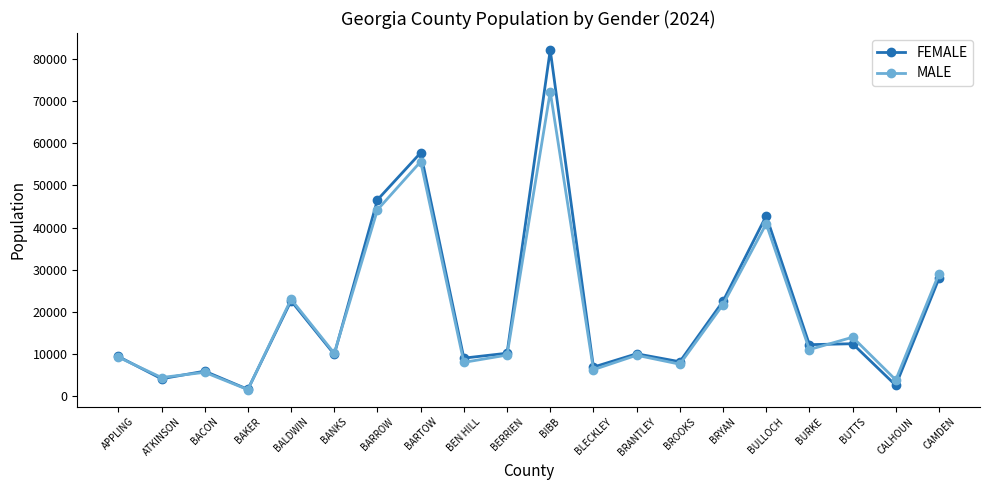

True or false: FEMALE has a value of 5097 at BRANTLEY.

False